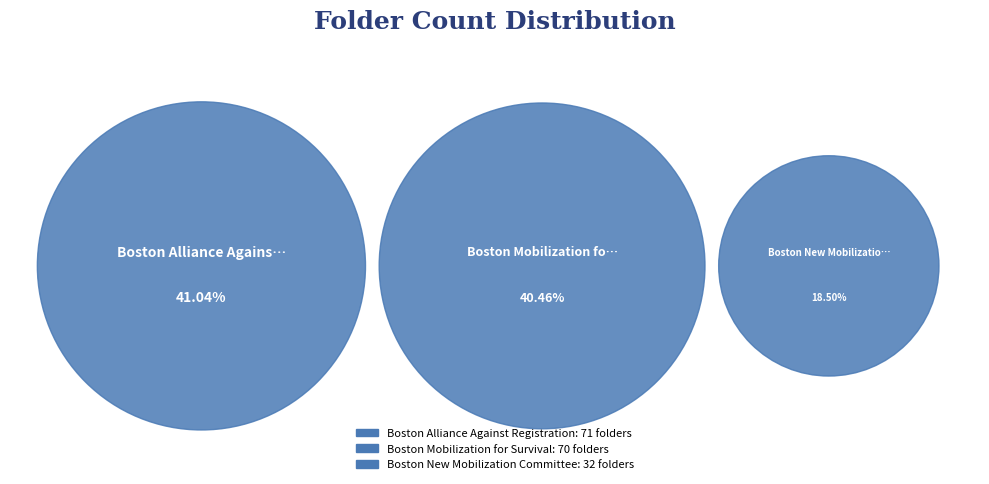

Does any single category account for the majority?

No